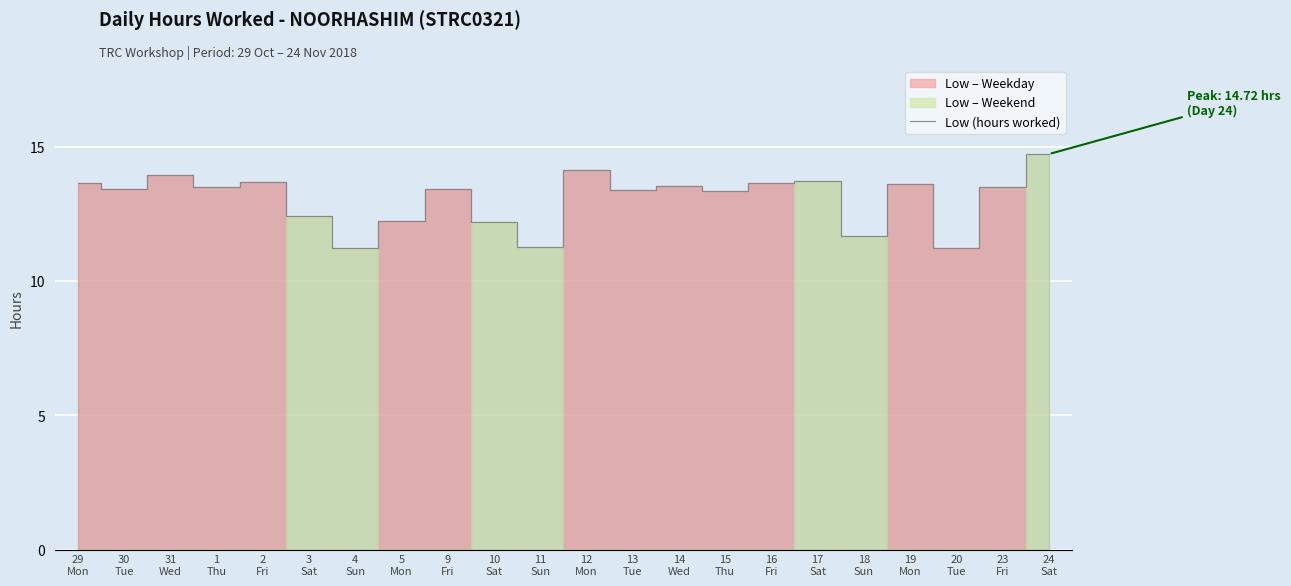

What is the label of the 2nd point from the right?

23
Fri